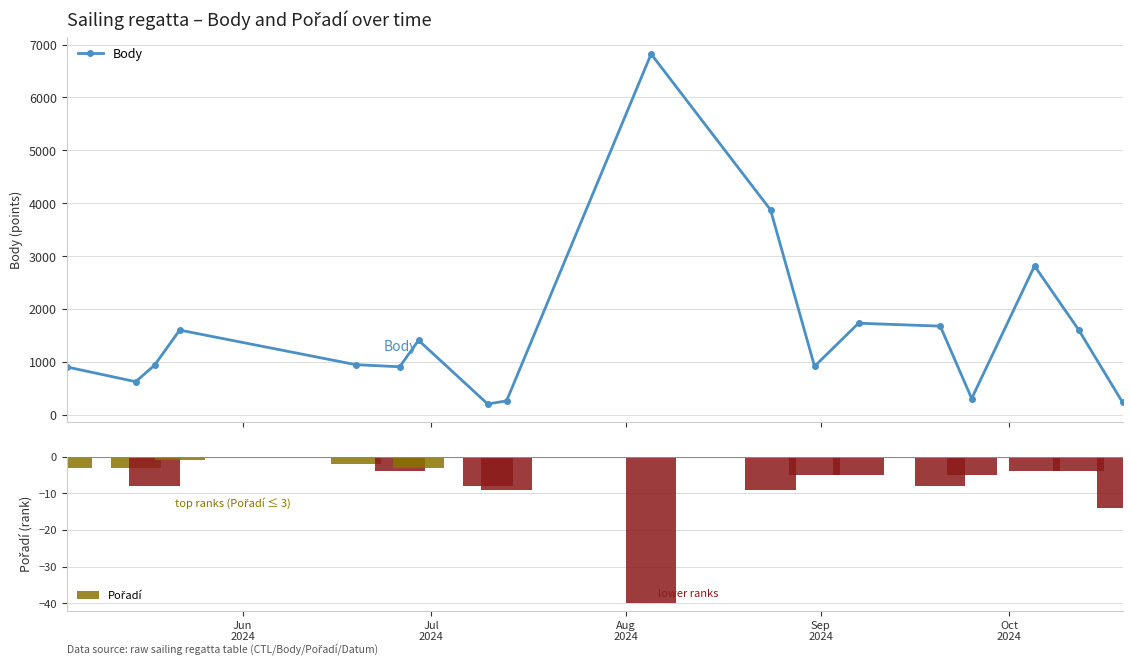

What is the highest value of the Body series?

6822